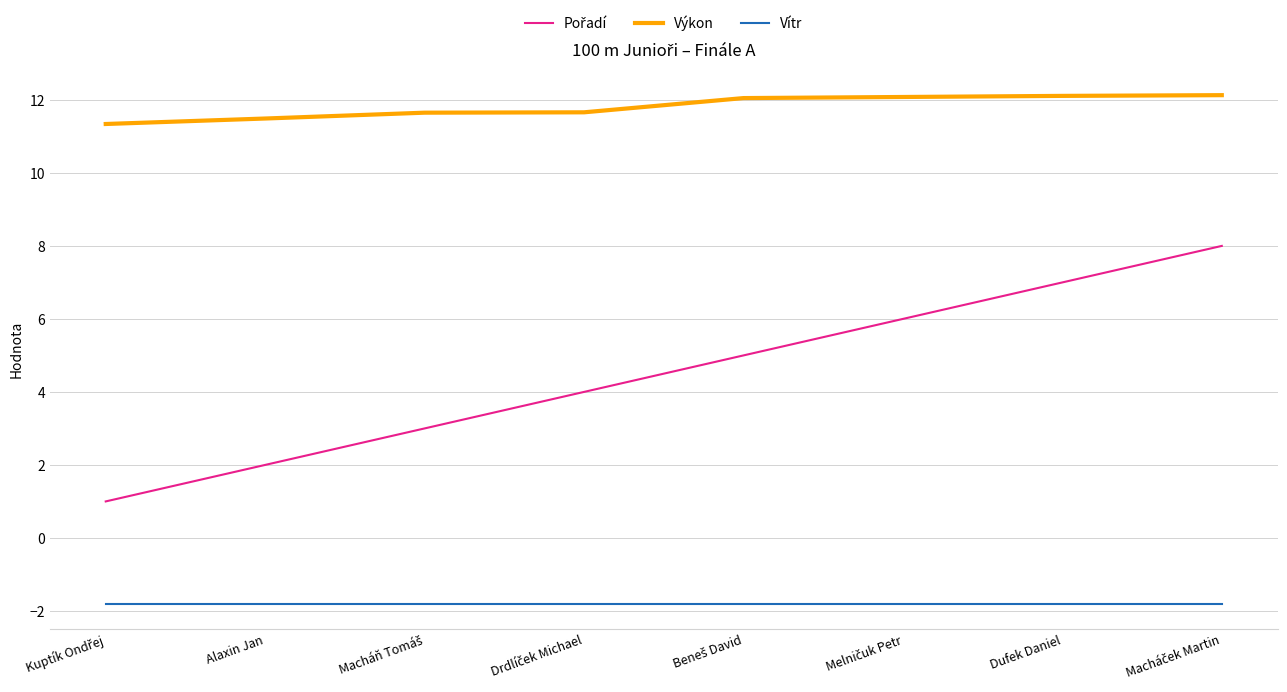

Read the Výkon value at Alaxin Jan.

11.5